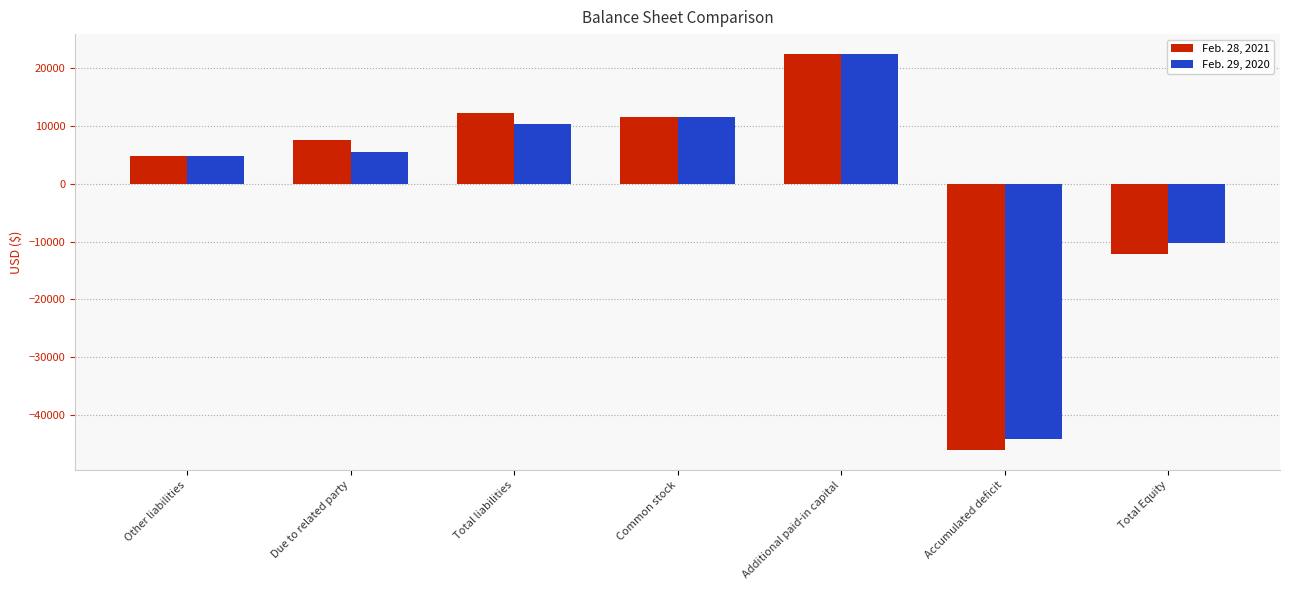

What is the difference between the maximum and minimum values in the Feb. 29, 2020 series?

66565